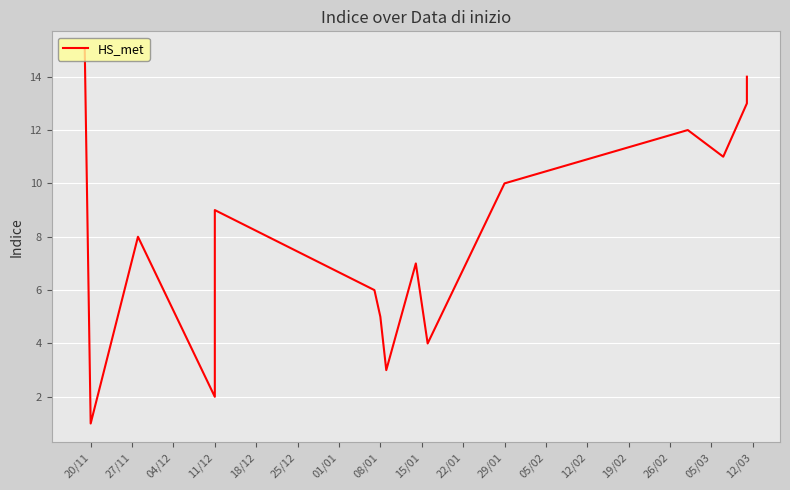

How many values exceed 8?

7